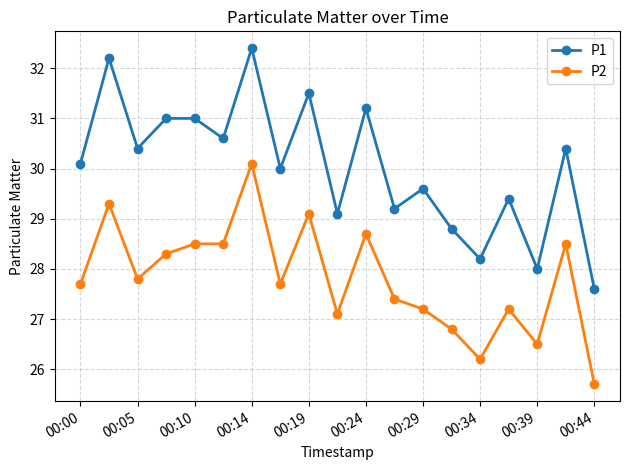

True or false: P2 and P1 intersect in this chart.

False